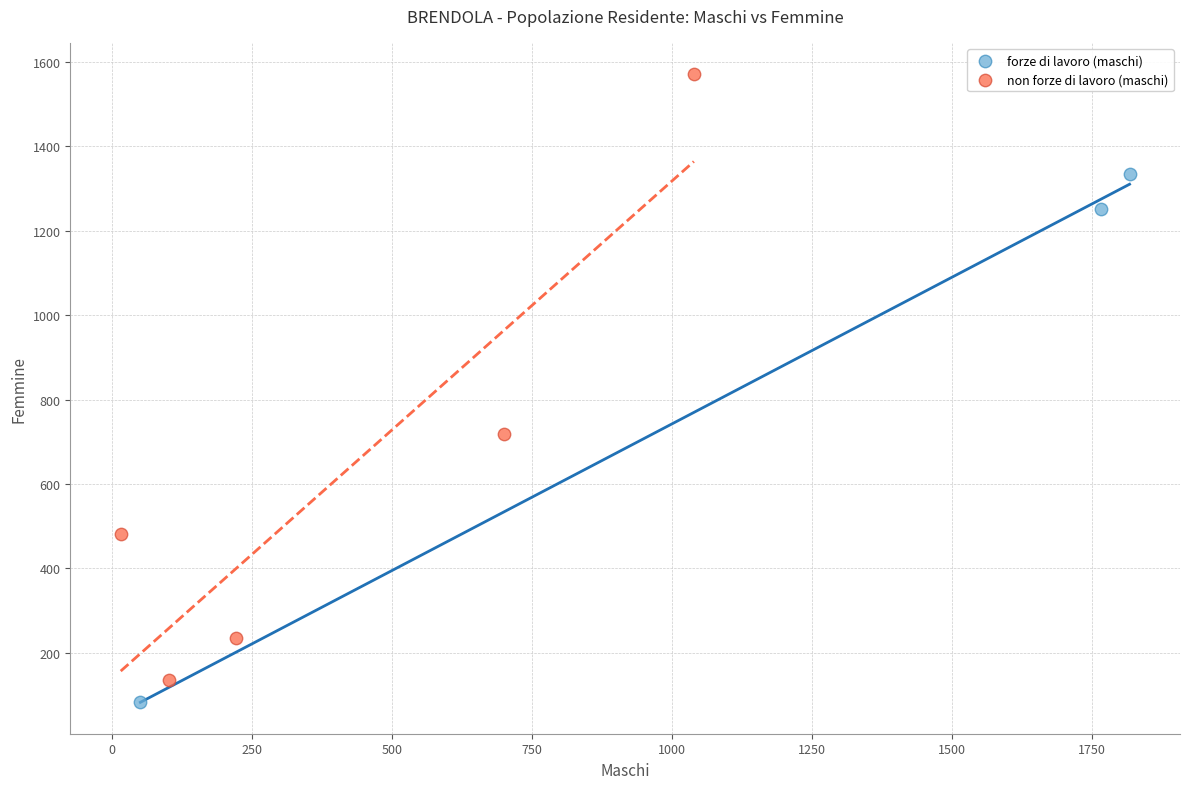

Which series contains the highest Y value?

non forze di lavoro (maschi)